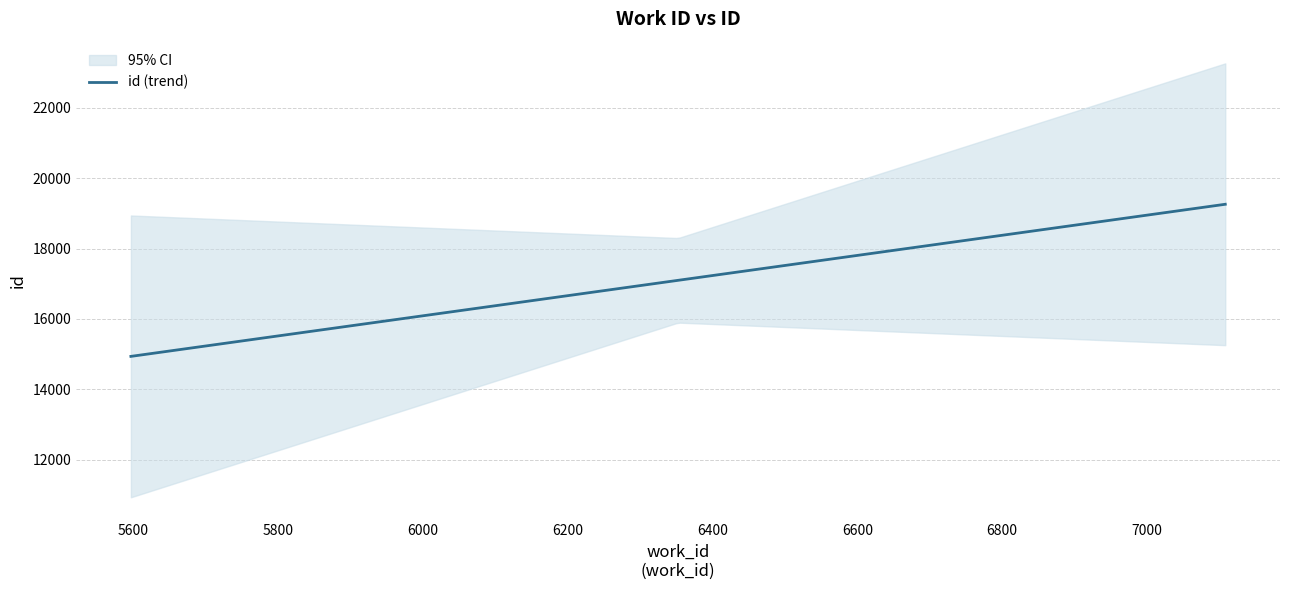

At which category does the chart reach its minimum across all series?

5597